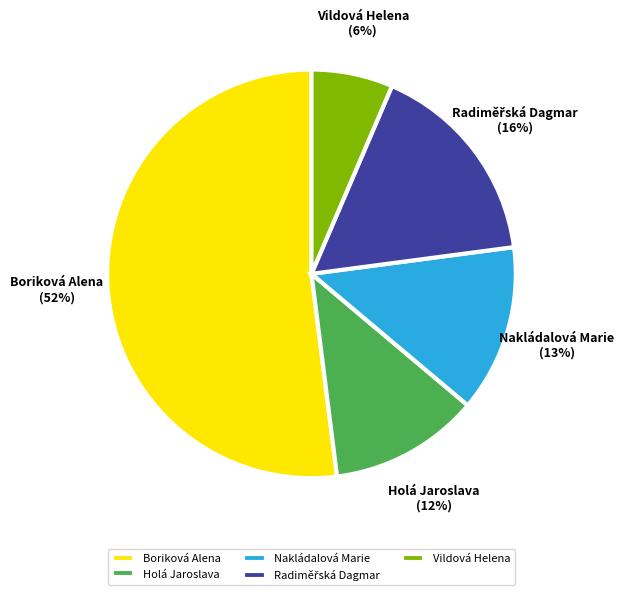

How many slices are in this pie chart?

5